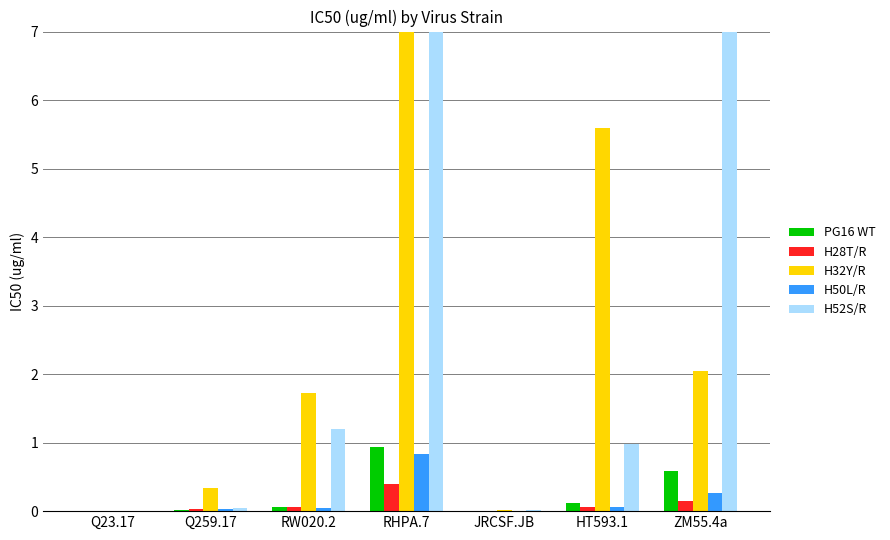

What is the spread (max minus min) of values at RW020.2?

1.7